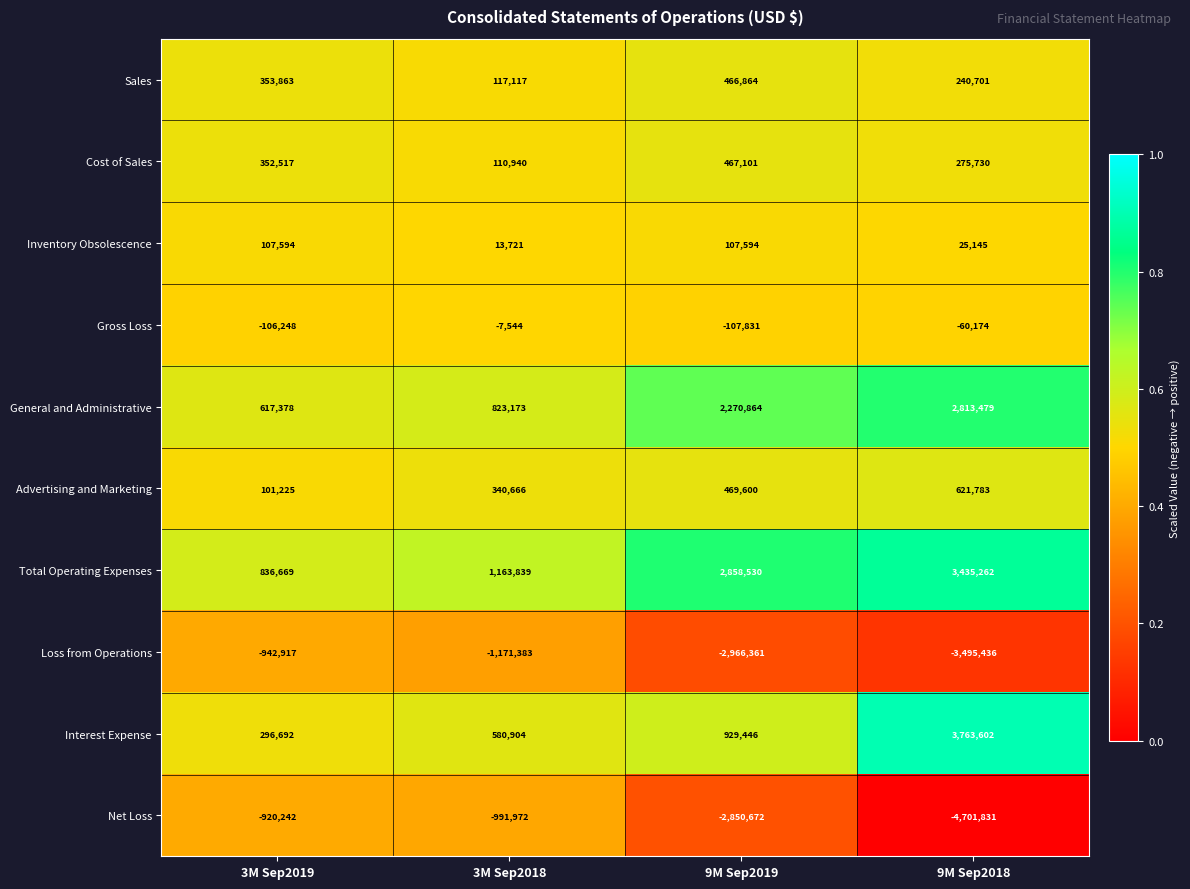

What is the total value across all series at 9M Sep2018?

2918261